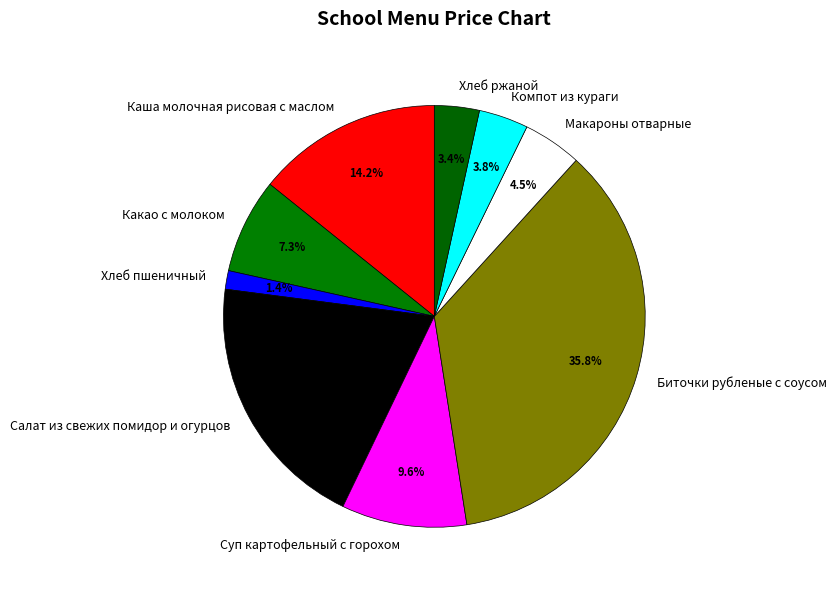

Is there a majority slice in this chart?

No